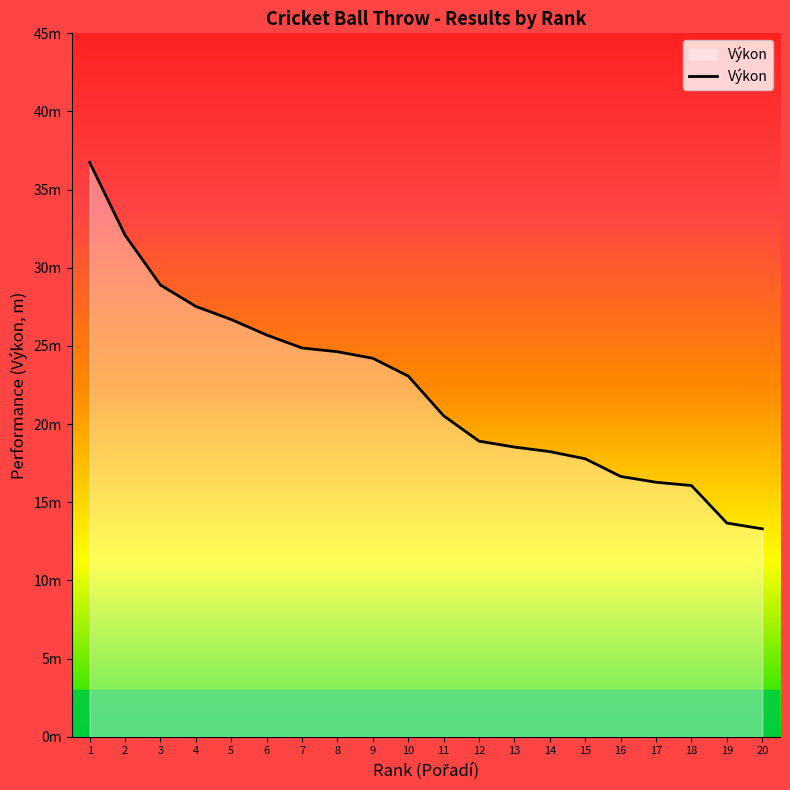

Does the chart have visible grid lines?

No